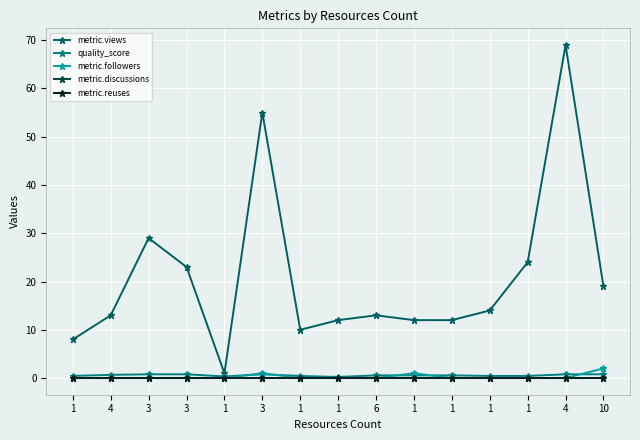

Which series has the widest spread of values?

metric.views